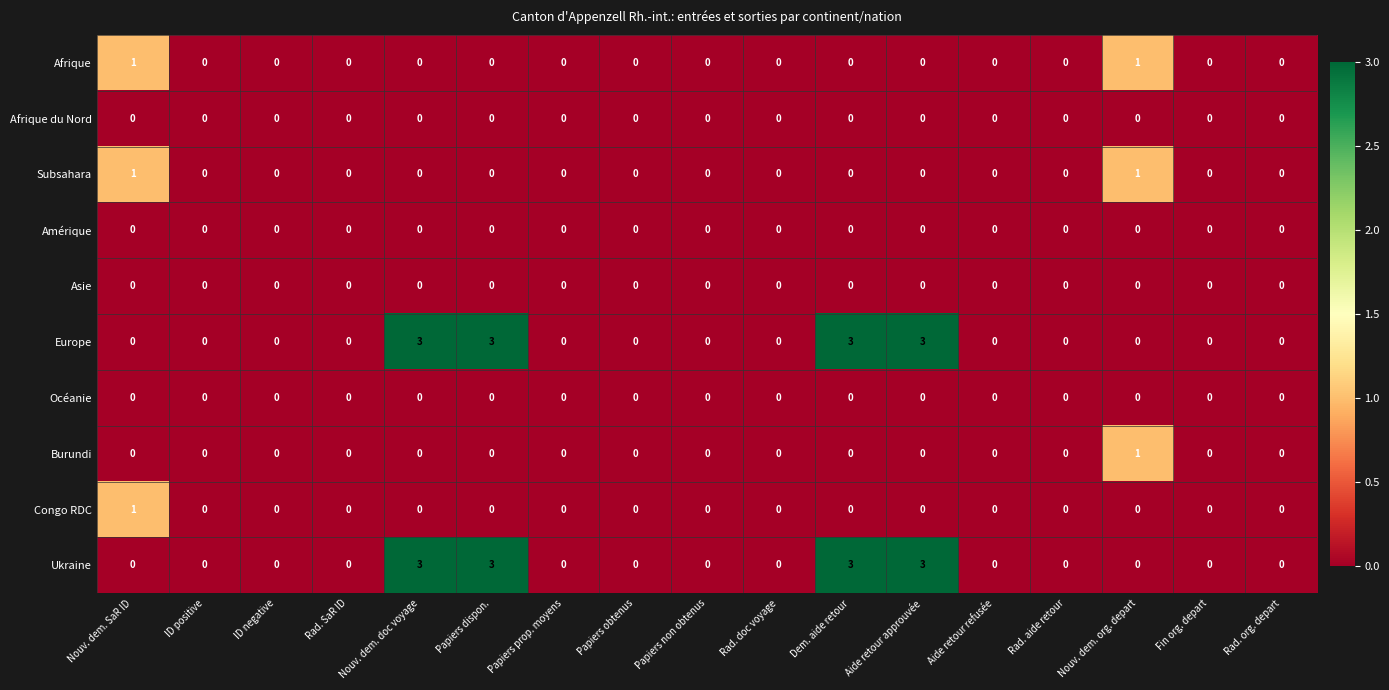

What is the difference between the highest and lowest values at Dem. aide retour?

3